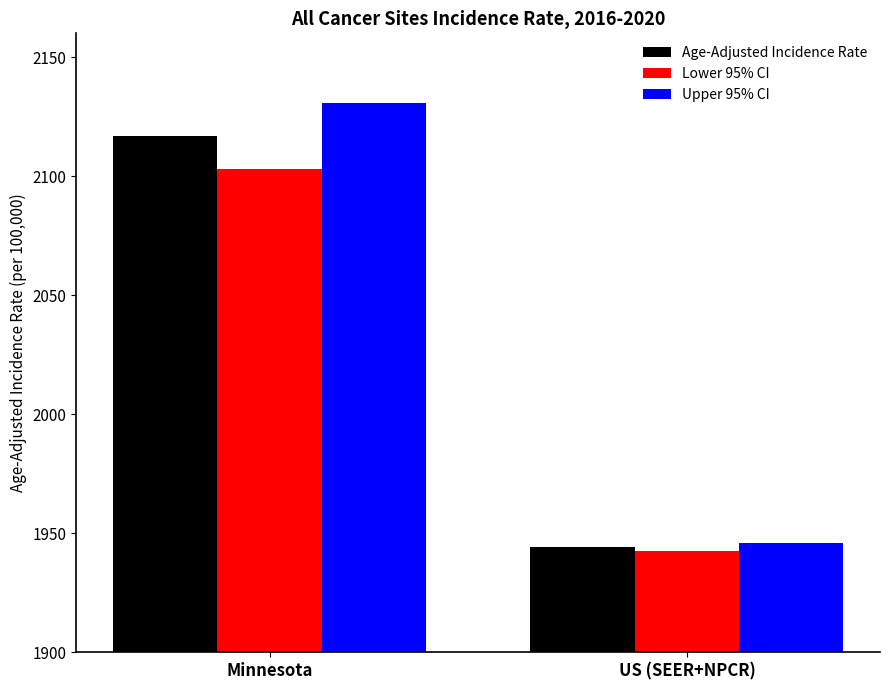

How many groups of bars are there?

2